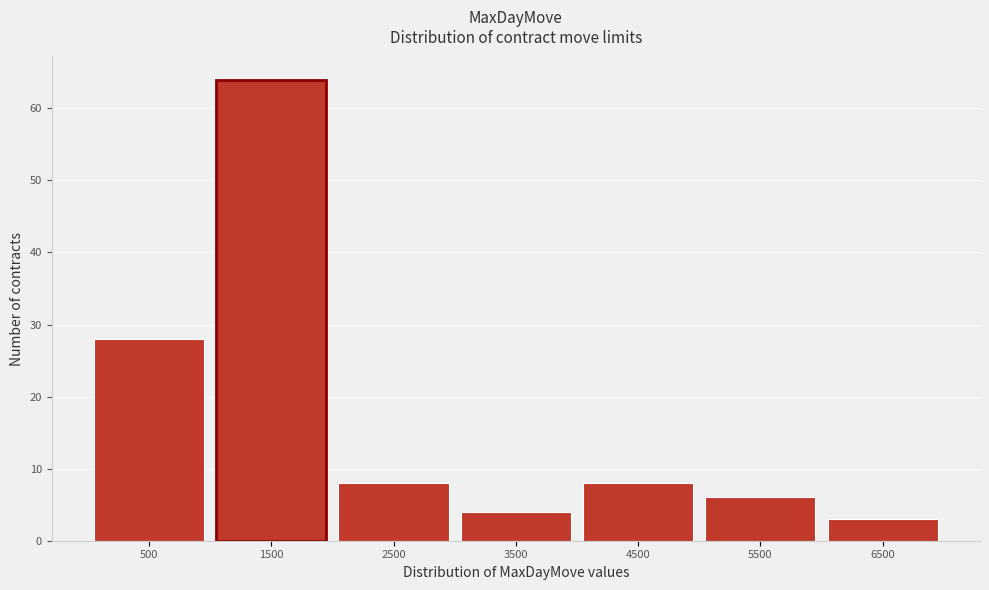

Reading right to left, list all the values displayed in this chart.

6500=3	5500=6	4500=8	3500=4	2500=8	1500=64	500=28